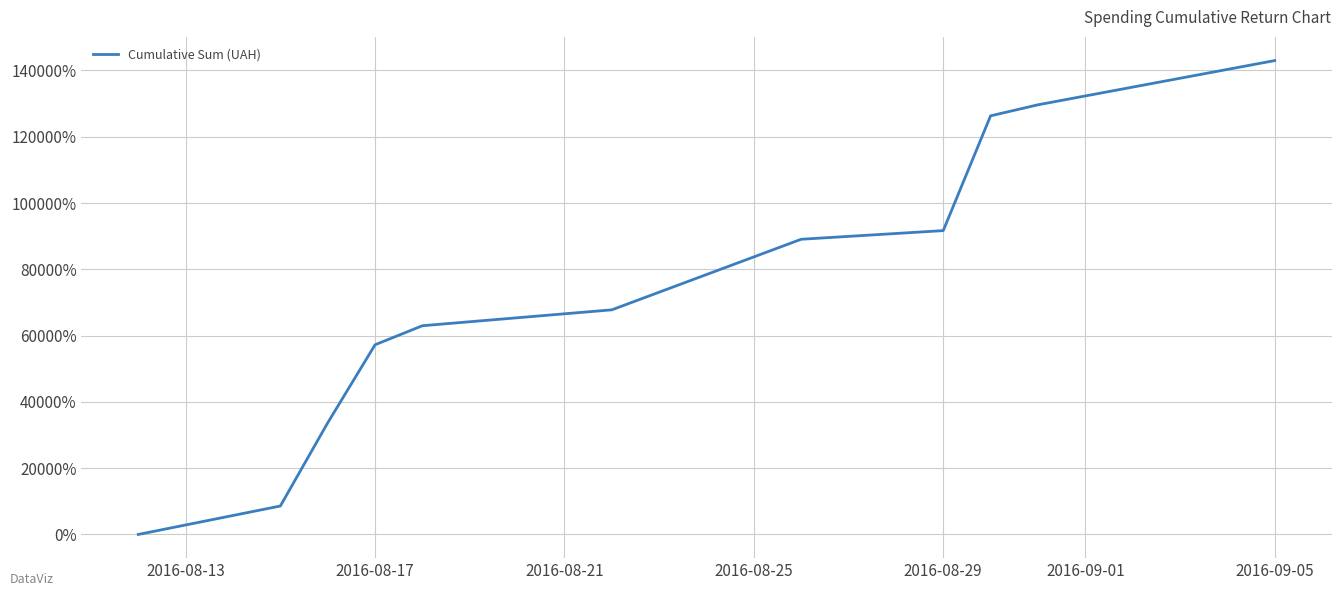

Count the number of values greater than 67768.

6